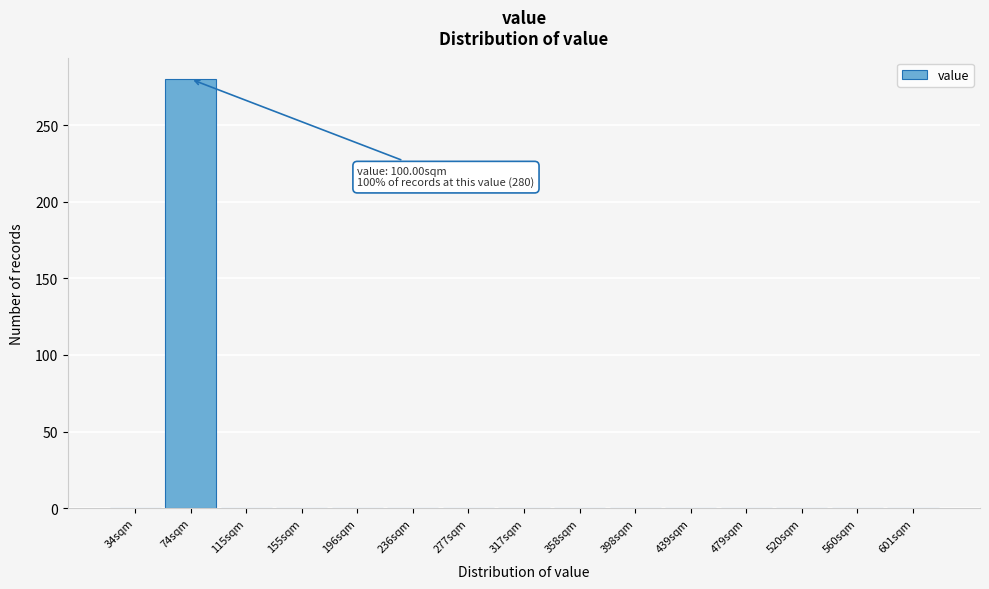

Reading right to left, extract all data points from this chart.

601sqm=0	560sqm=0	520sqm=0	479sqm=0	439sqm=0	398sqm=0	358sqm=0	317sqm=0	277sqm=0	236sqm=0	196sqm=0	155sqm=0	115sqm=0	74sqm=280	34sqm=0